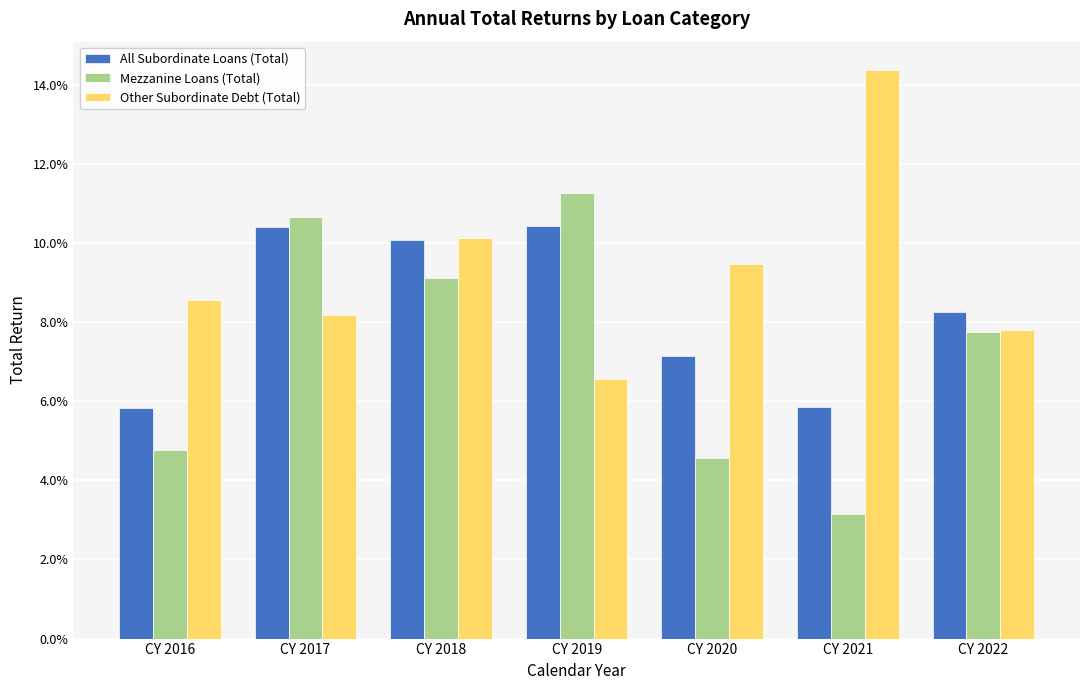

Does the chart contain any negative values?

No